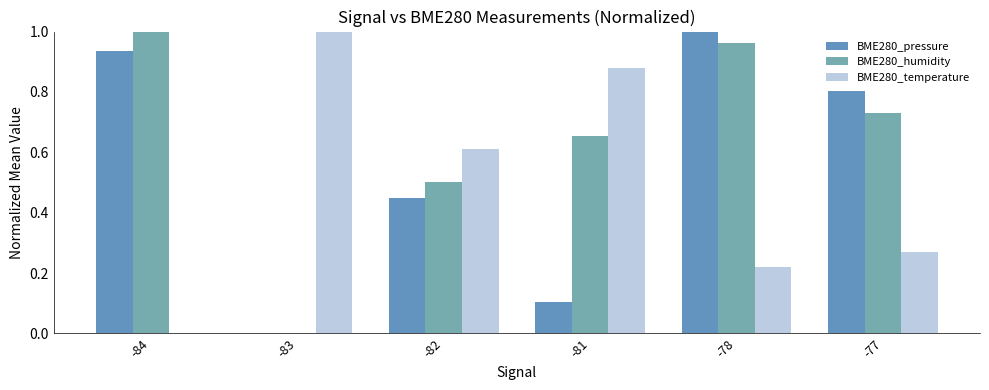

How many data points in BME280_pressure are above 0?

5